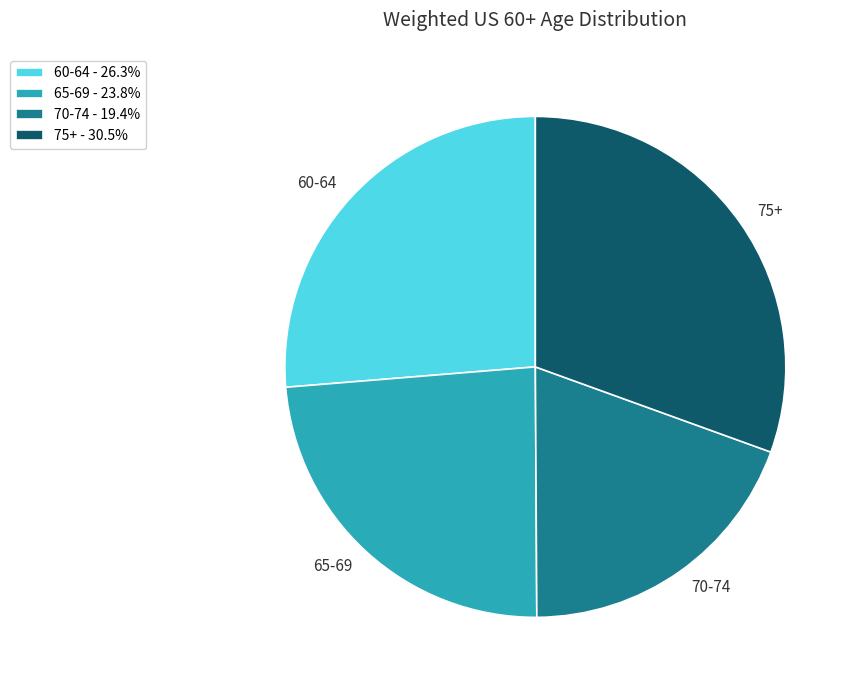

Does 60-64 represent more than half of the total?

No